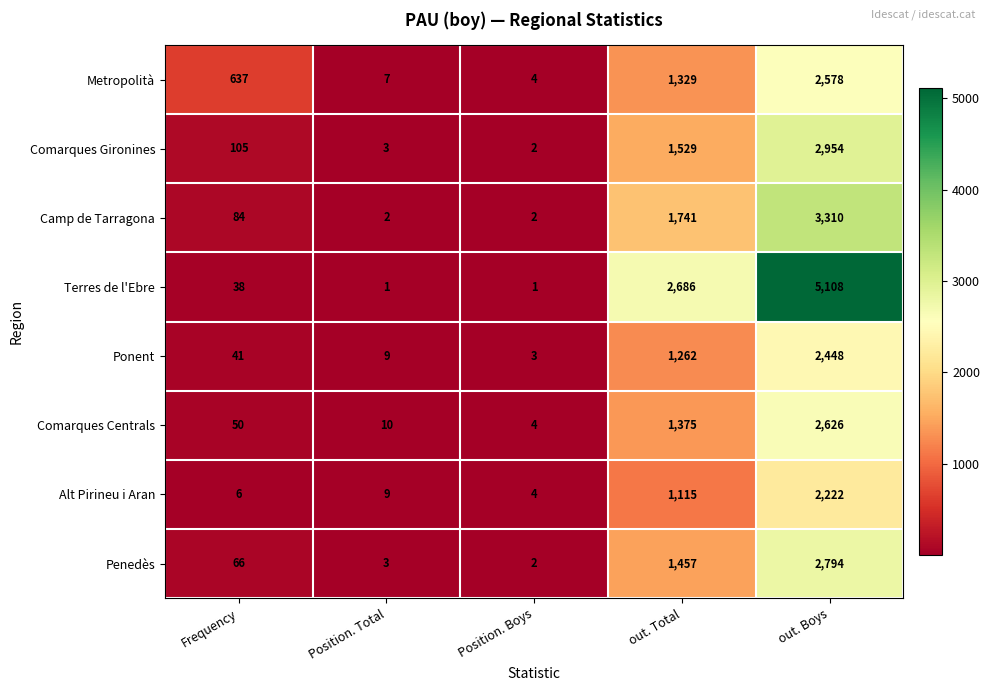

Which category has the highest value across all series?

out. Boys